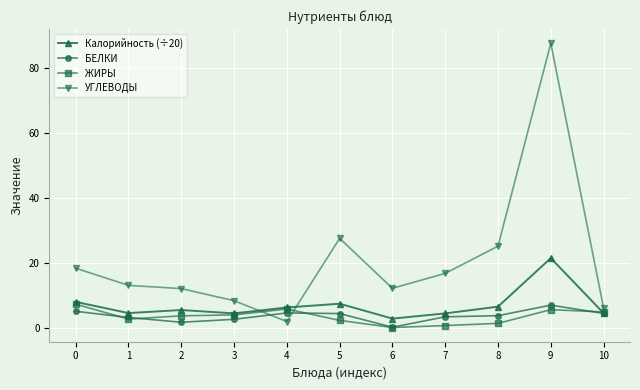

True or false: БЕЛКИ and УГЛЕВОДЫ cross at least once.

True